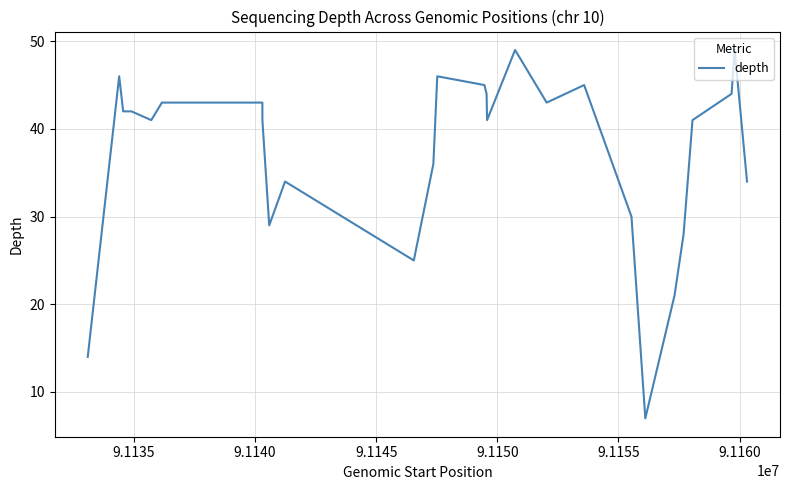

What is the greatest value displayed?

49